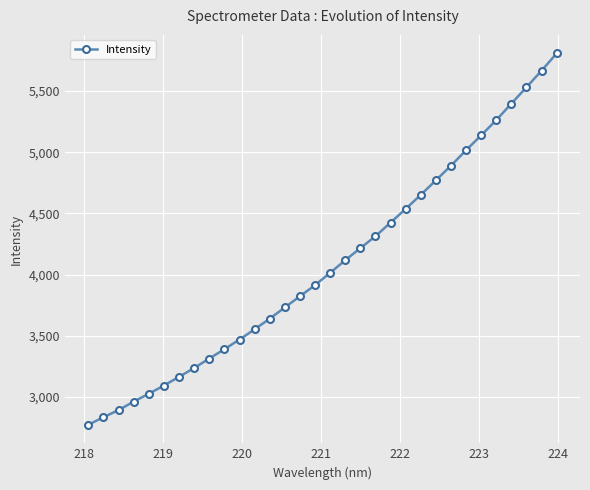

What is the value of the 29th point from the left?

5397.3